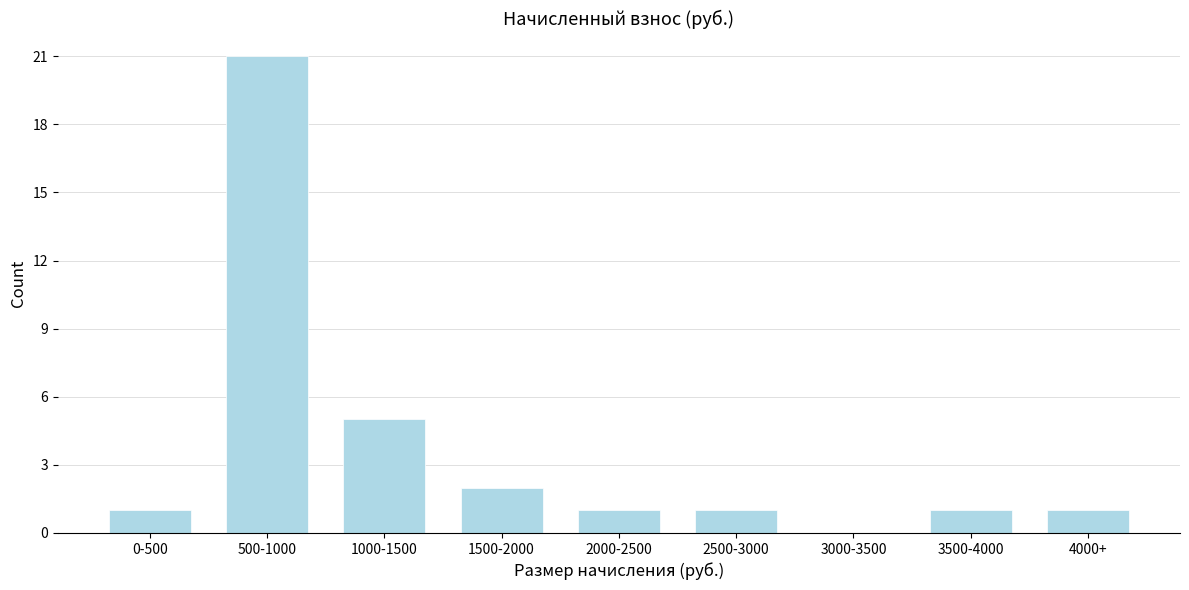

Reading right to left, transcribe all the data shown in this chart.

4000+=1	3500-4000=1	3000-3500=0	2500-3000=1	2000-2500=1	1500-2000=2	1000-1500=5	500-1000=21	0-500=1